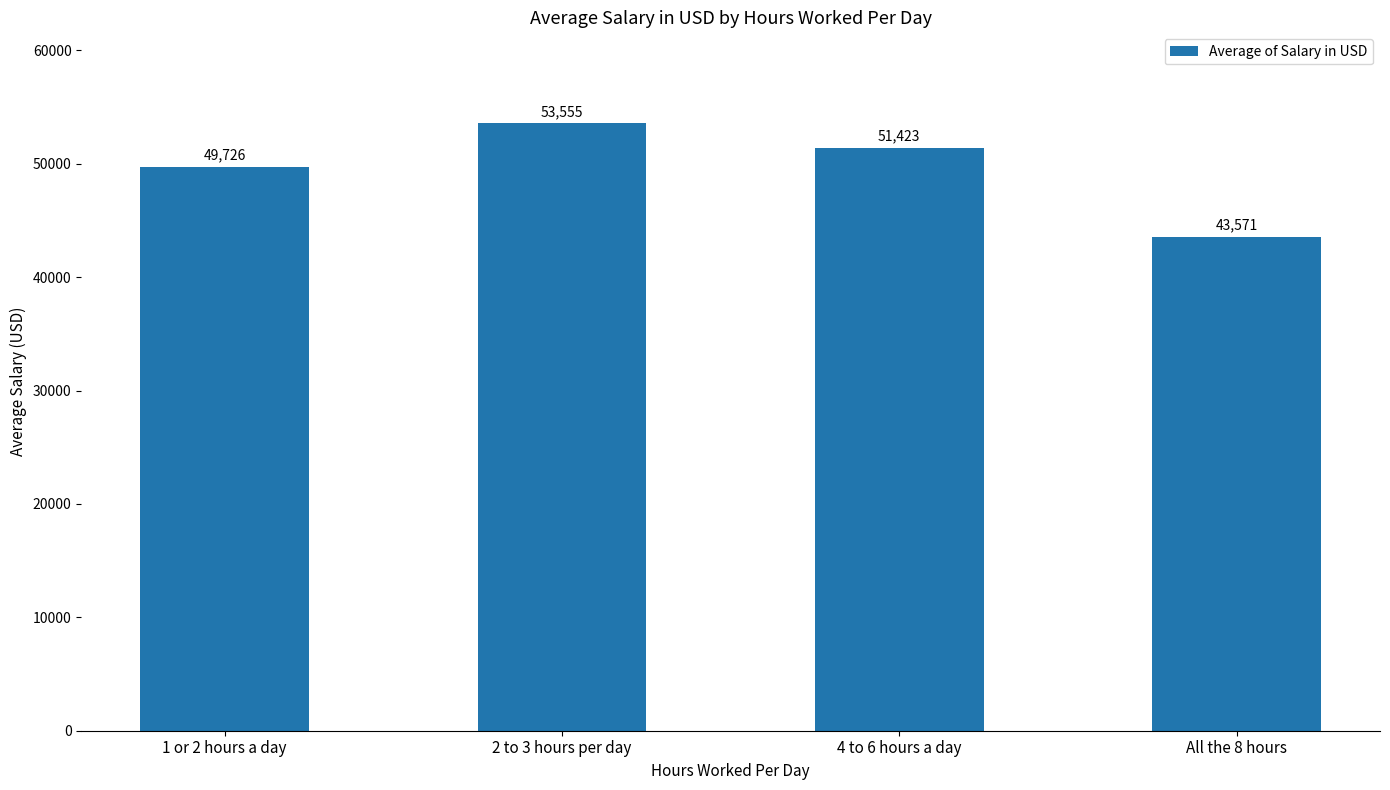

Is it true that the value at 4 to 6 hours a day is 26812.3?

False